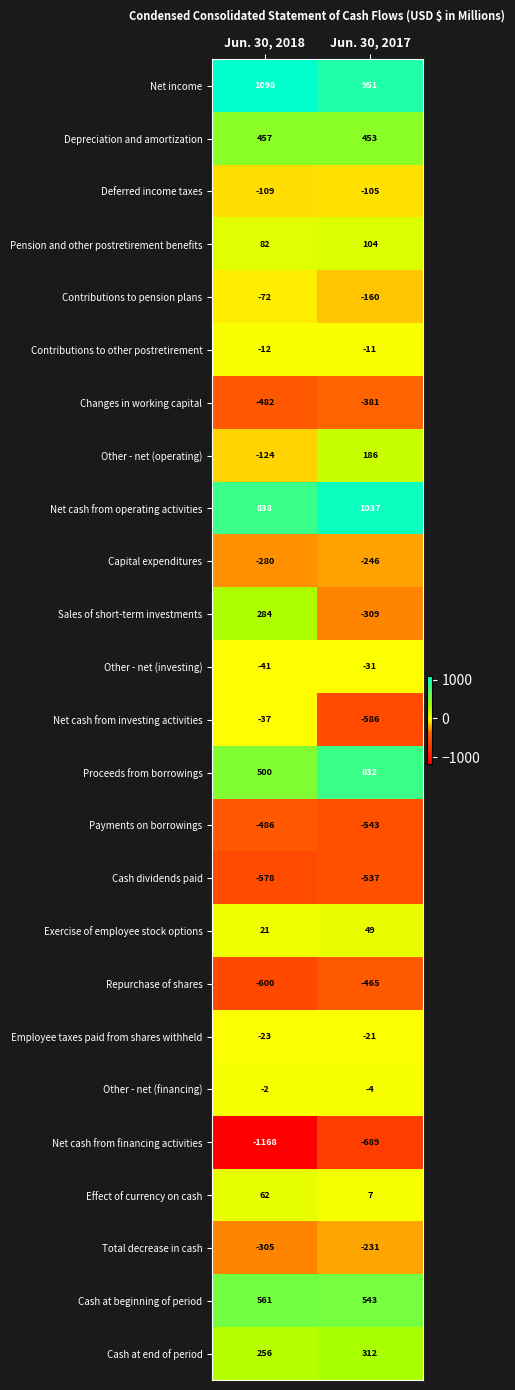

What is the difference between the Net cash from financing activities values at Jun. 30, 2017 and Jun. 30, 2018?

479